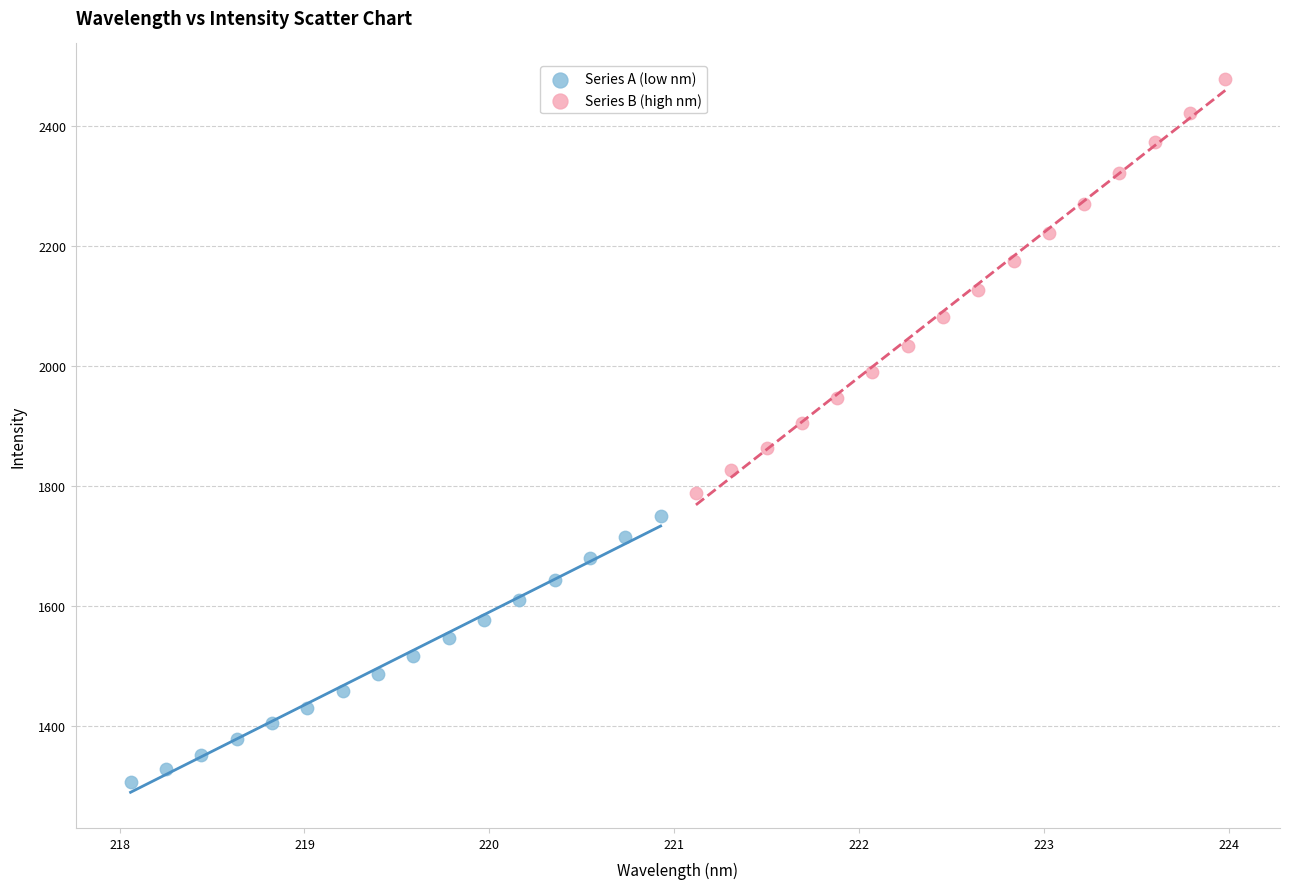

Which series contains the lowest Y value?

Series A (low nm)